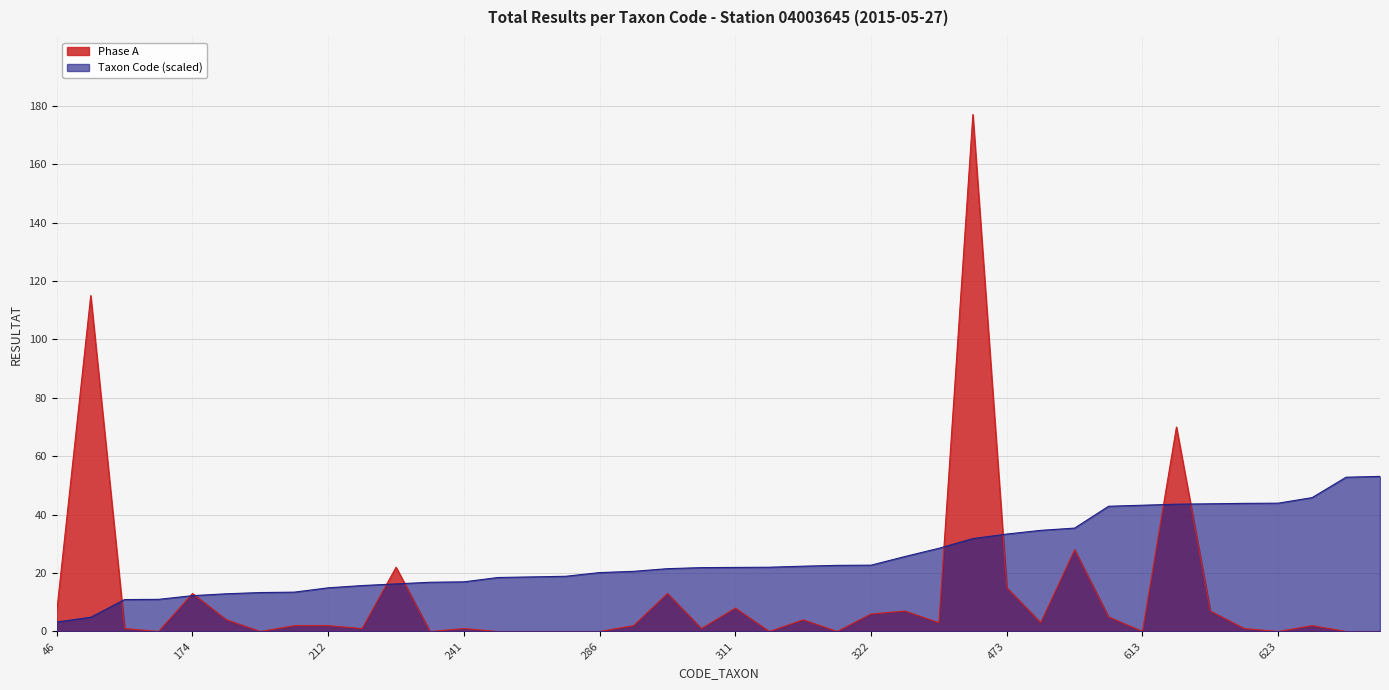

What are all the series names shown in the legend?

Phase A, Taxon Code (scaled)